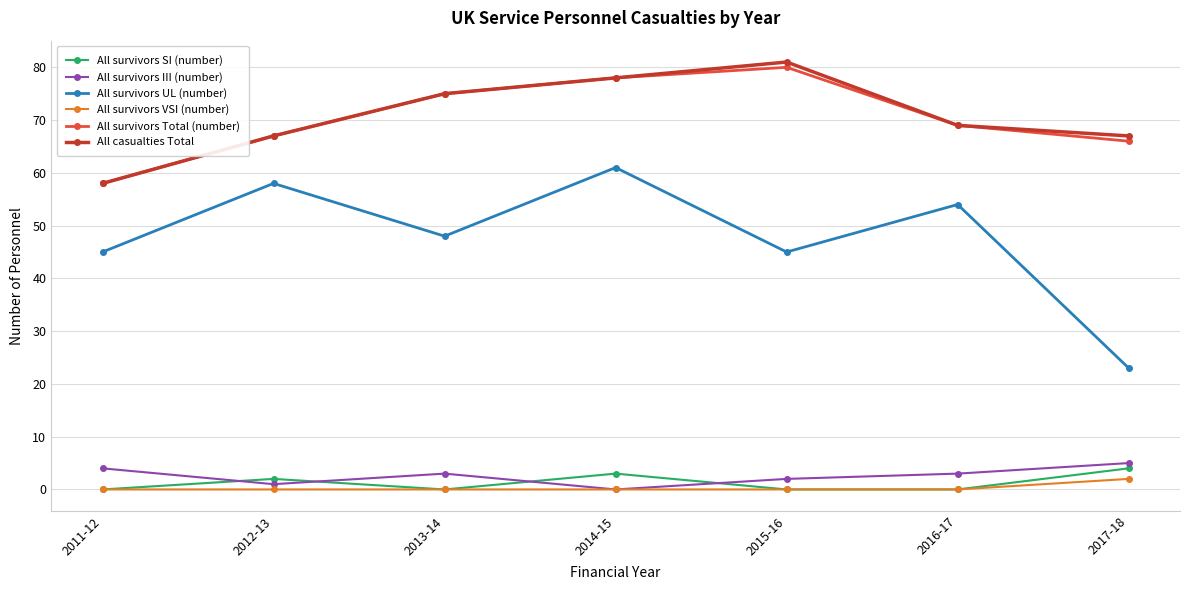

At which category does All survivors SI (number) reach its first local valley?

2013-14